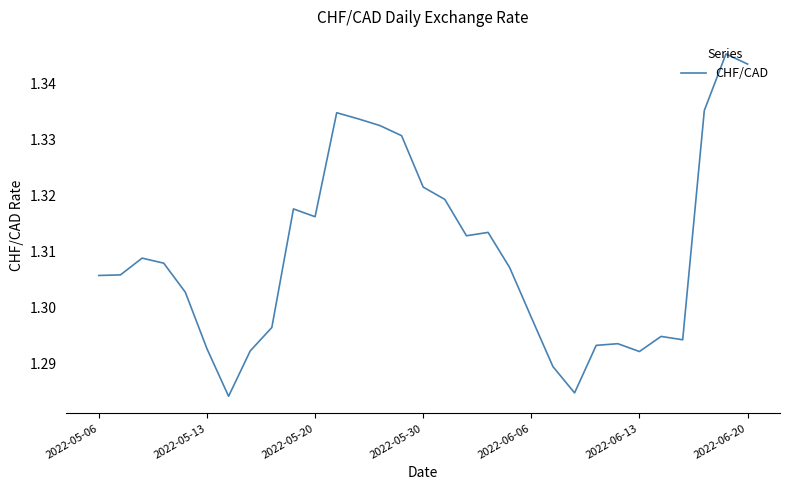

Does the chart display data point markers on the line(s)?

No